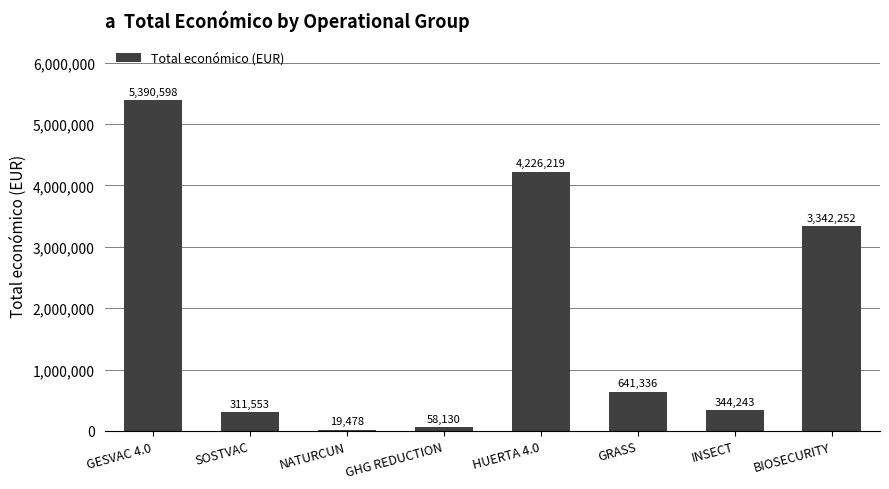

Rank the categories by value from highest to lowest.

GESVAC 4.0, HUERTA 4.0, BIOSECURITY, GRASS, INSECT, SOSTVAC, GHG REDUCTION, NATURCUN